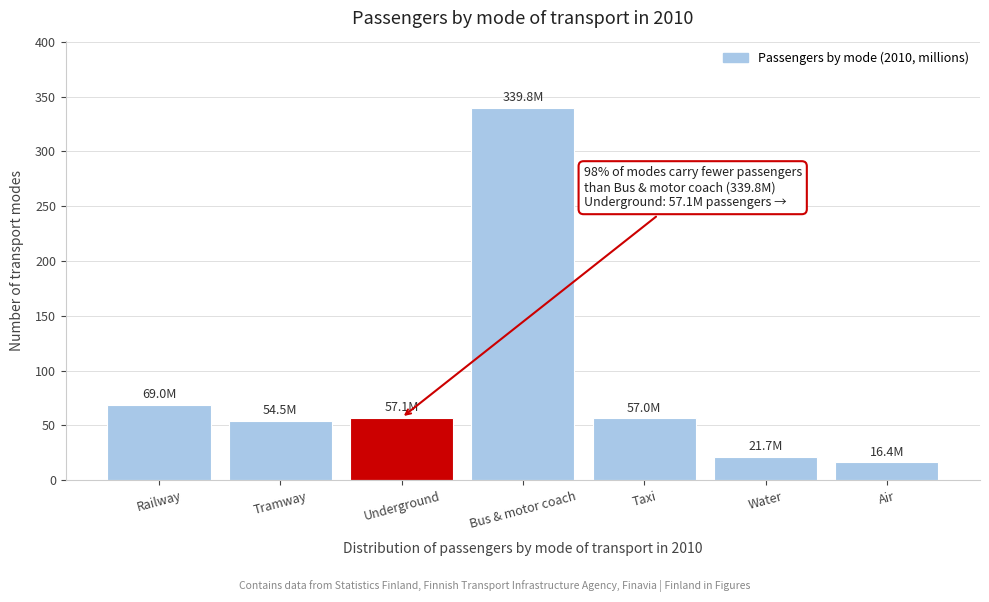

The chart shows a value of 98.6 at Railway. True or false?

False